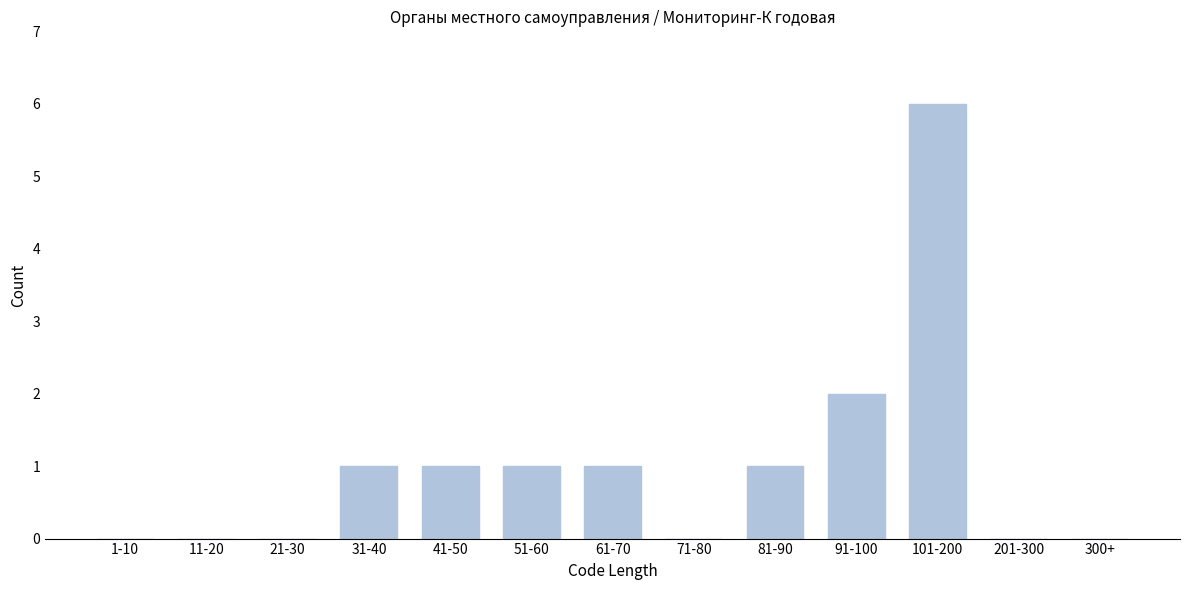

Reading right to left, extract all data points from this chart.

300+=0	201-300=0	101-200=6	91-100=2	81-90=1	71-80=0	61-70=1	51-60=1	41-50=1	31-40=1	21-30=0	11-20=0	1-10=0